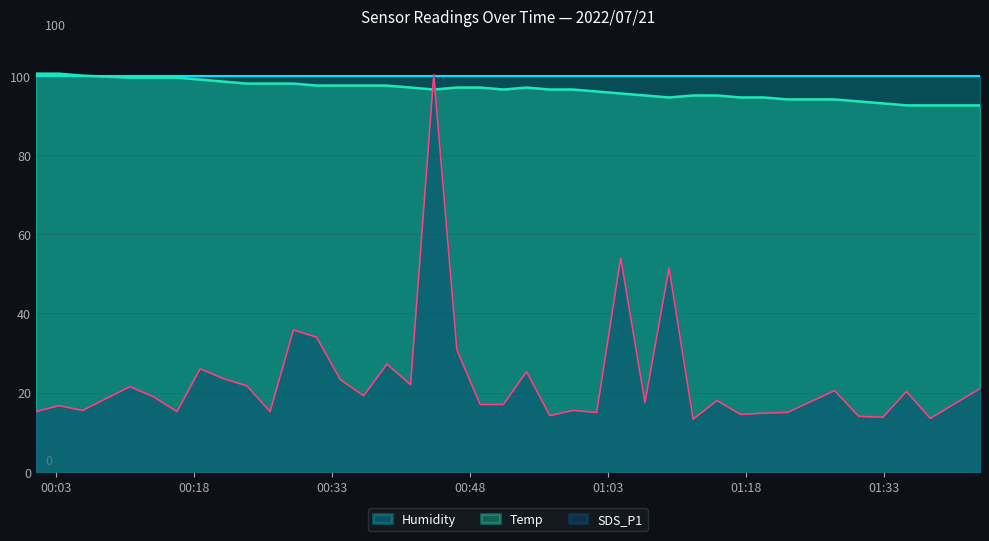

Which series has the largest range (max minus min)?

SDS_P1